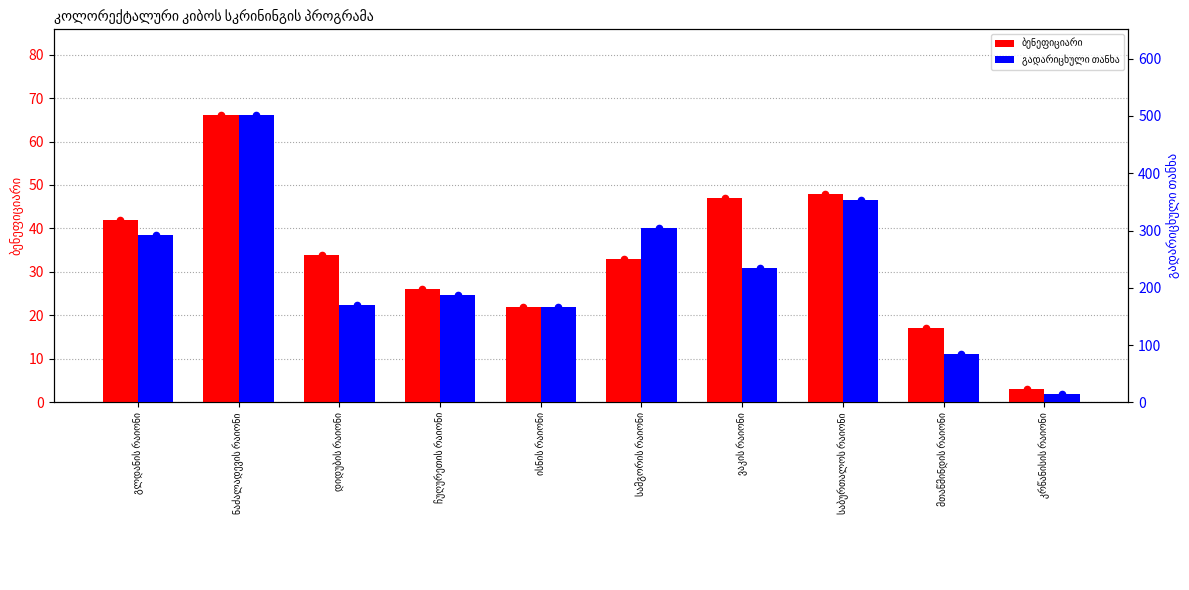

At how many categories does at least one series exceed 443?

1